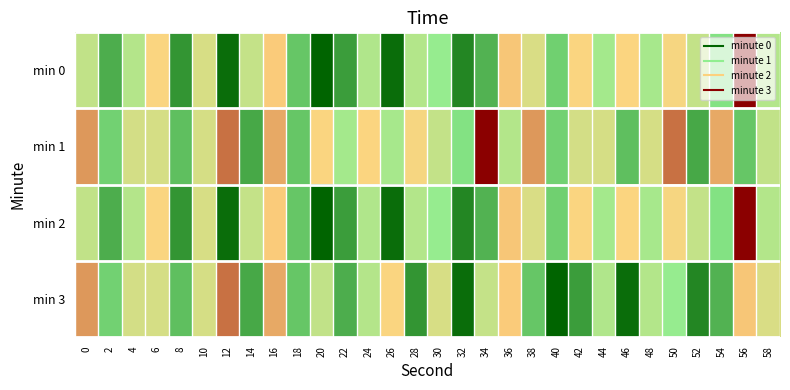

True or false: min 1 has a value of -183.2 at 42.

False